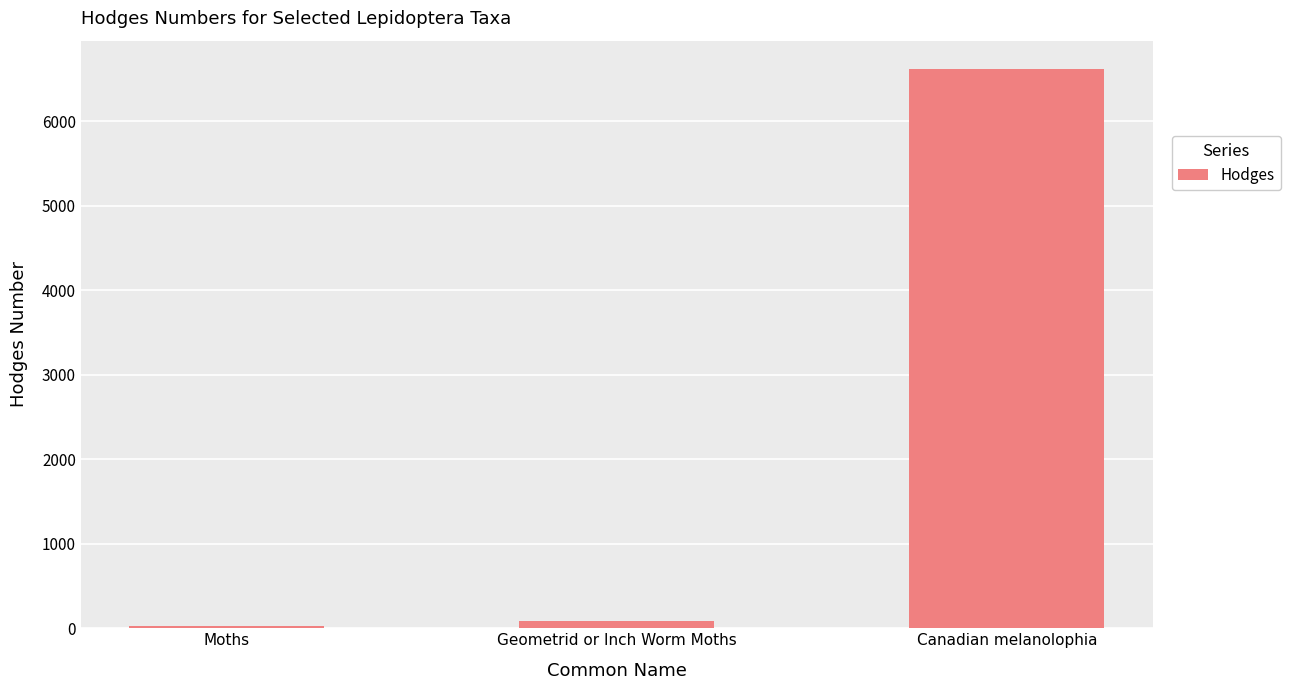

What is the greatest value displayed?

6620.0